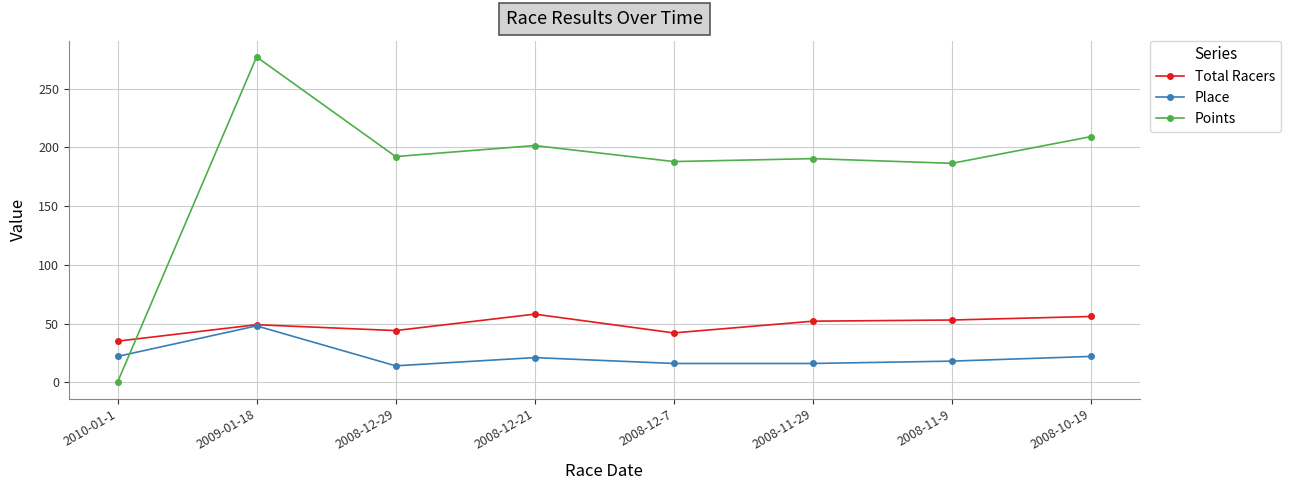

How many values in Points are above zero?

7